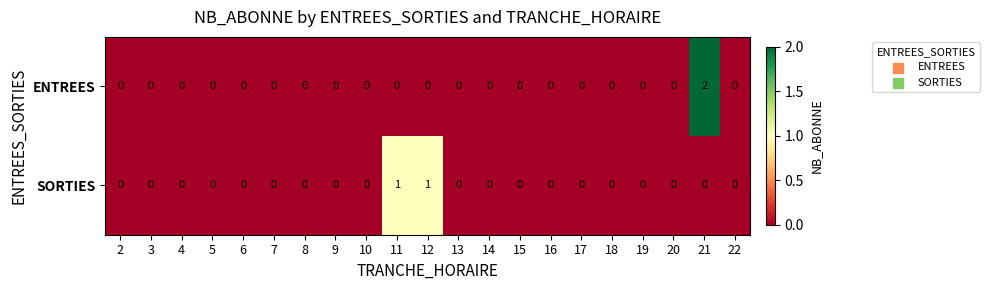

Which series has the largest range (max minus min)?

ENTREES